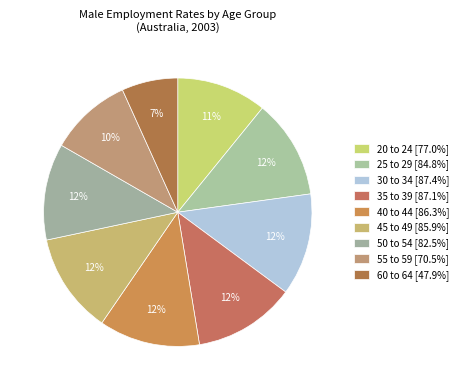

How many segments does this pie chart have?

9